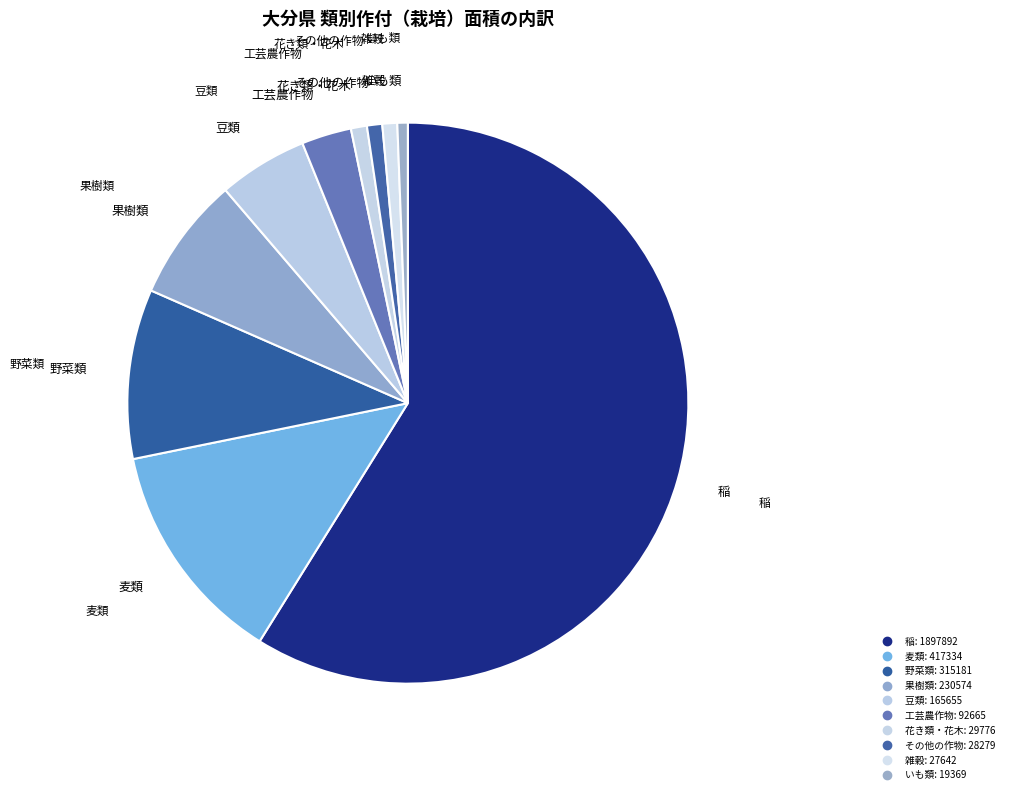

How many slices are in this pie chart?

10